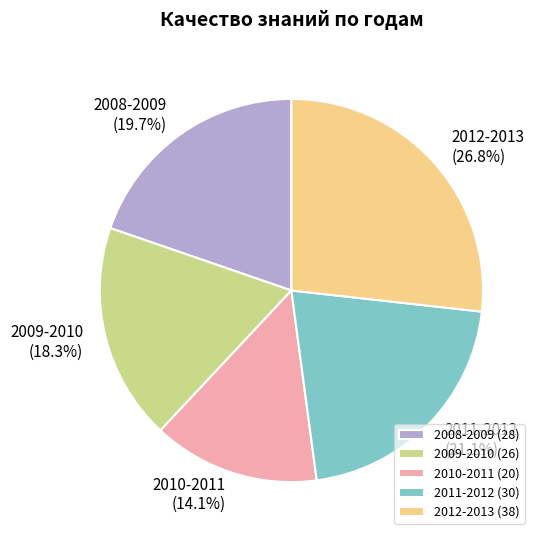

What is the ratio of the value at 2008-2009 to the value at 2012-2013?

0.7